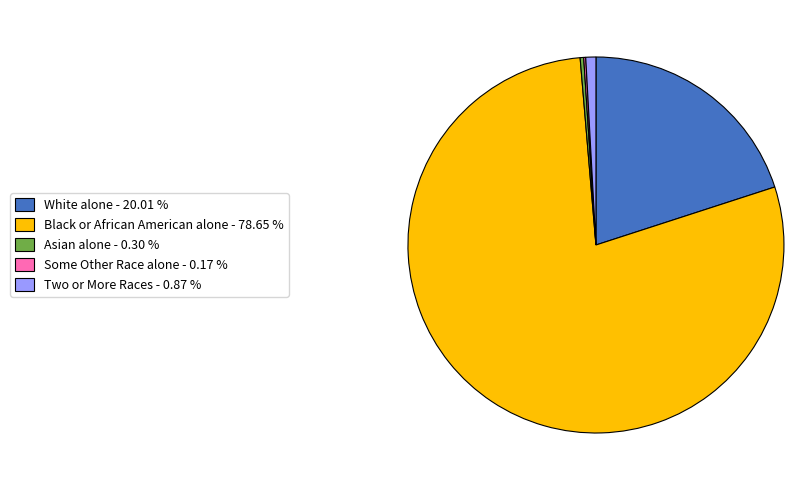

Is the sum of Asian alone - 0.30 % and Black or African American alone - 78.65 % greater than half?

Yes